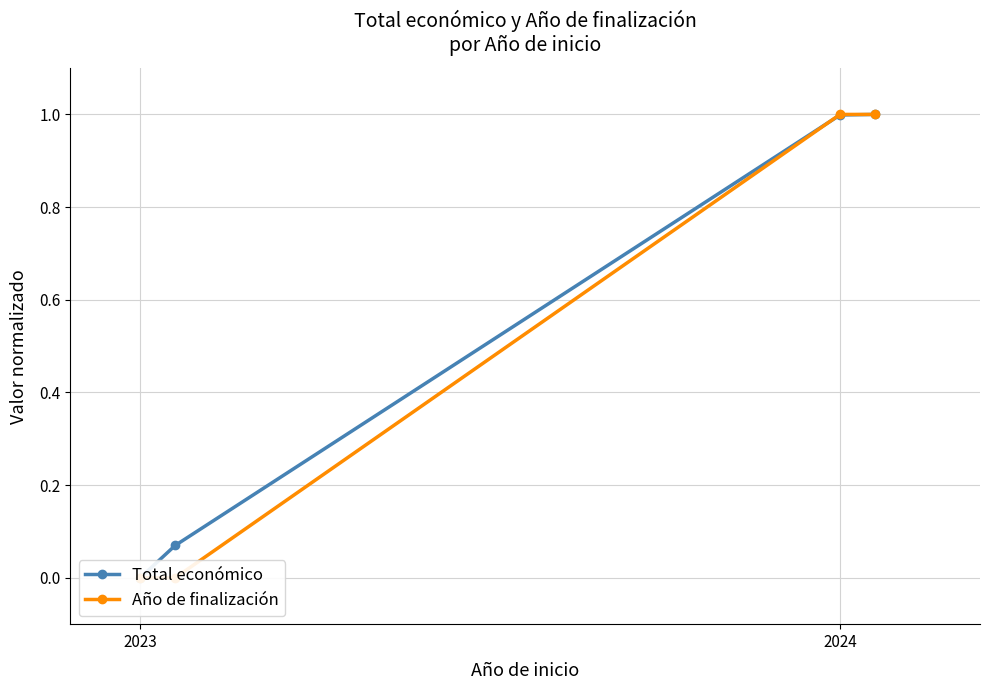

How many lines are shown in the chart?

2